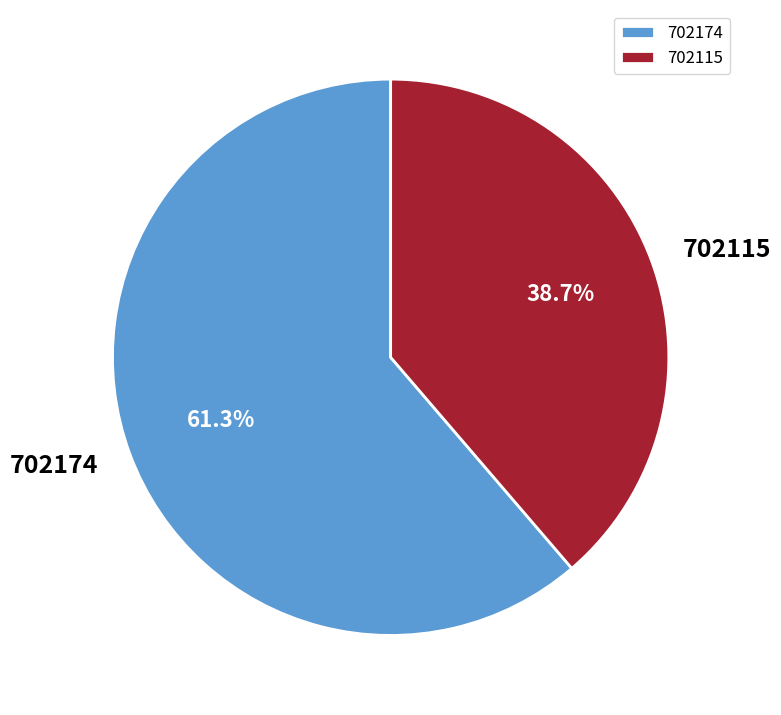

To the nearest percent, what is the combined percentage of 702115 and 702174?

100%